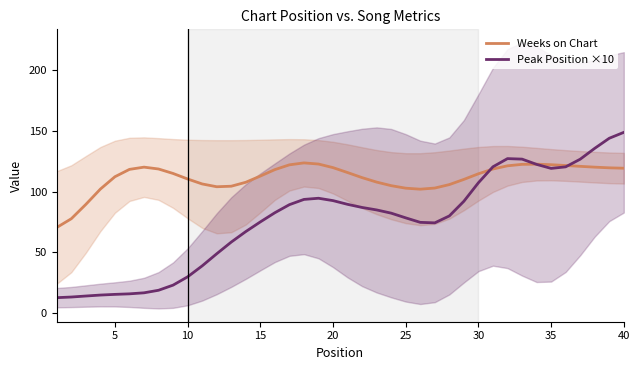

How many values in the Peak Position ×10 series exceed 82?

21